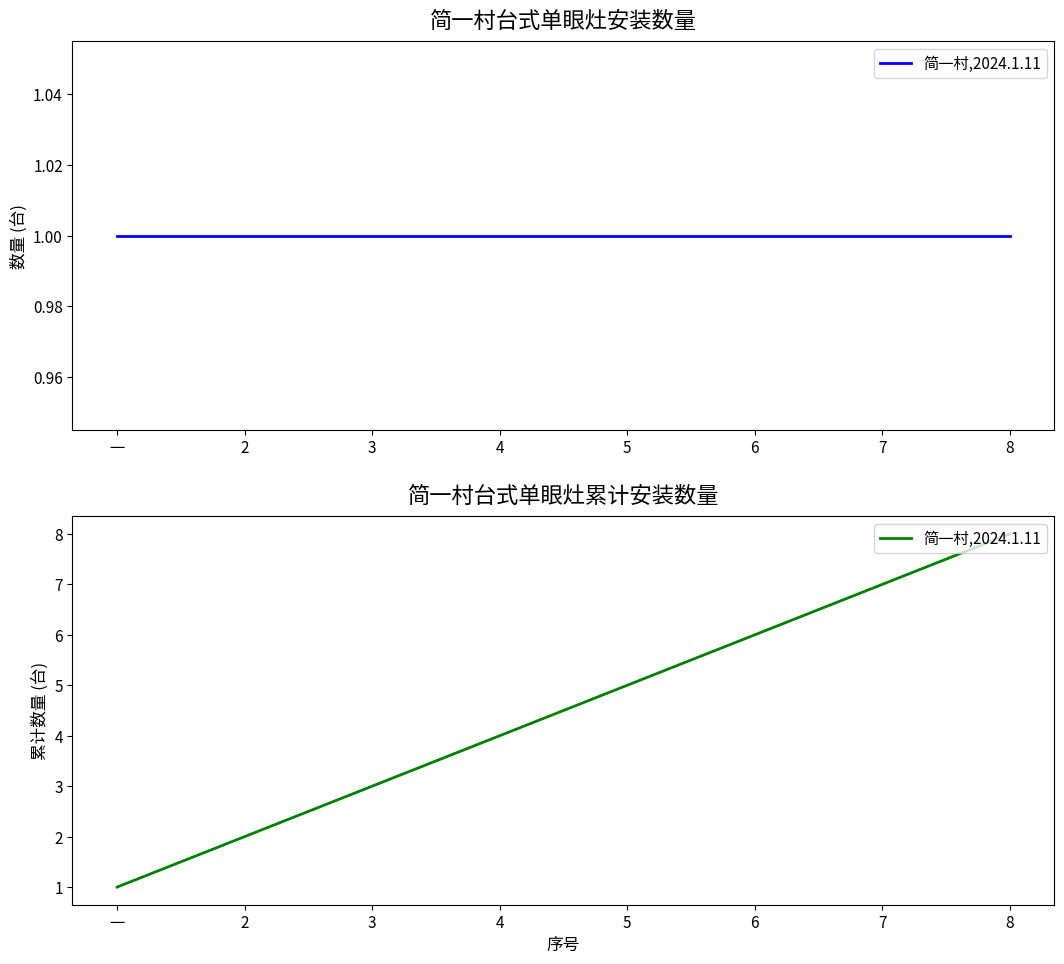

Approximately how many times larger is the value at 7 compared to 6?

1.2